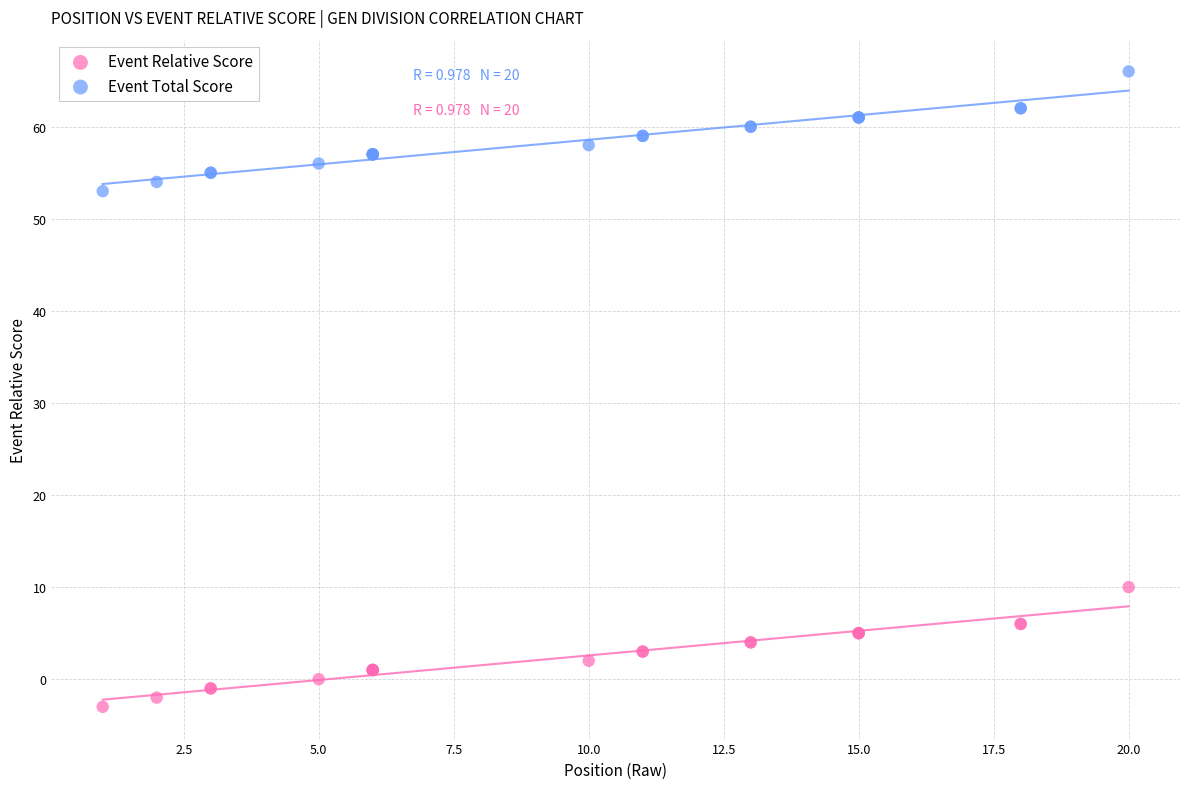

Across all series, what Y value is closest to 31?

10